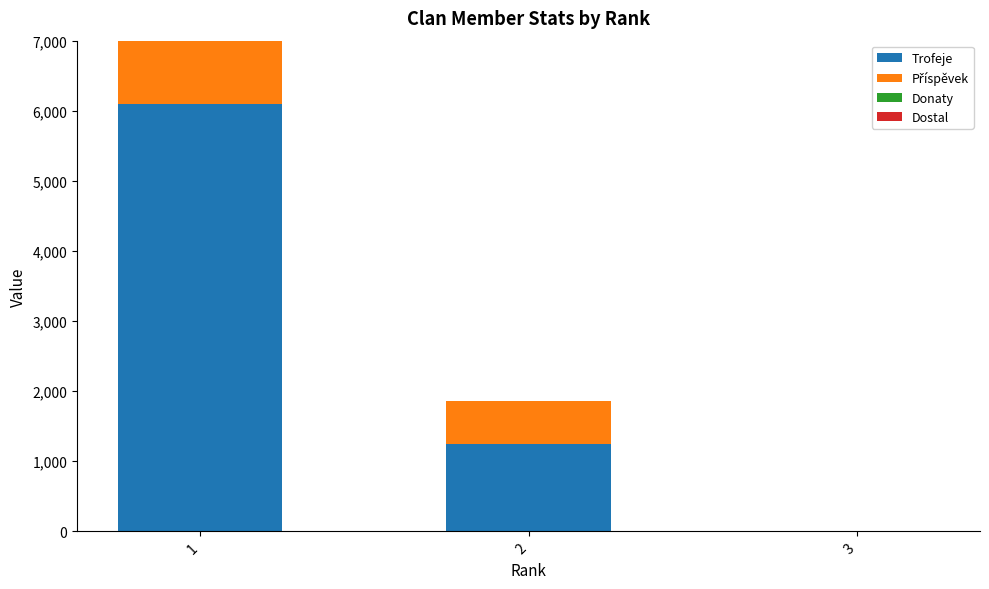

What is the value of the Trofeje bar at the 1st from the left?

6096